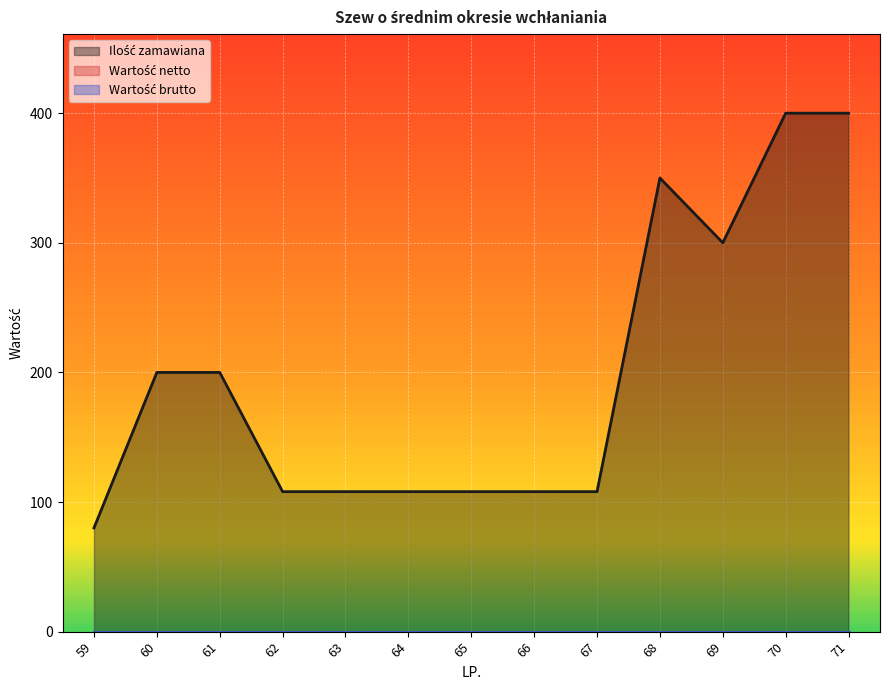

What is the spread (max minus min) of values at 68?

350